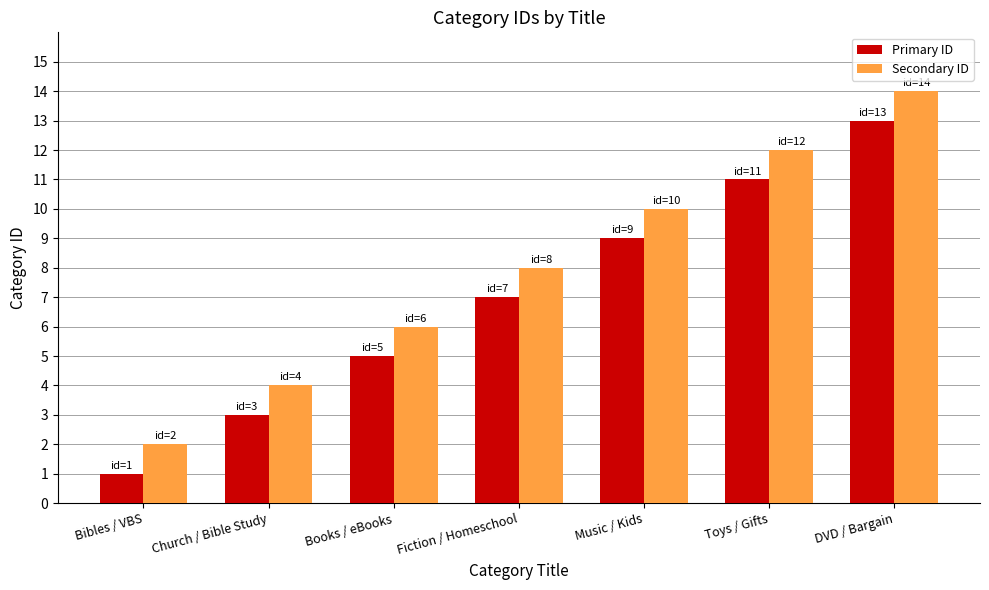

What is the sum of all Secondary ID values?

56